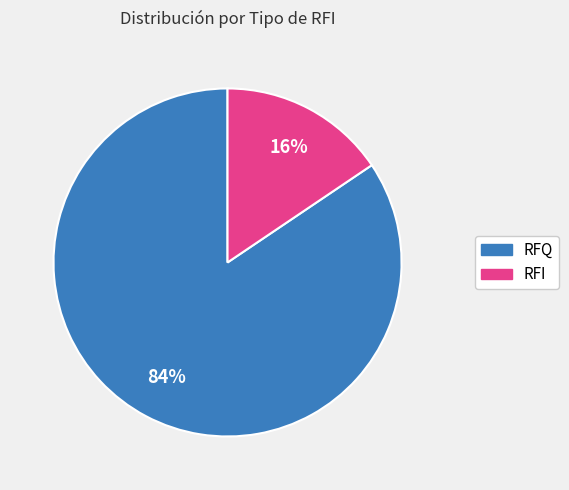

Does any single category account for the majority?

Yes